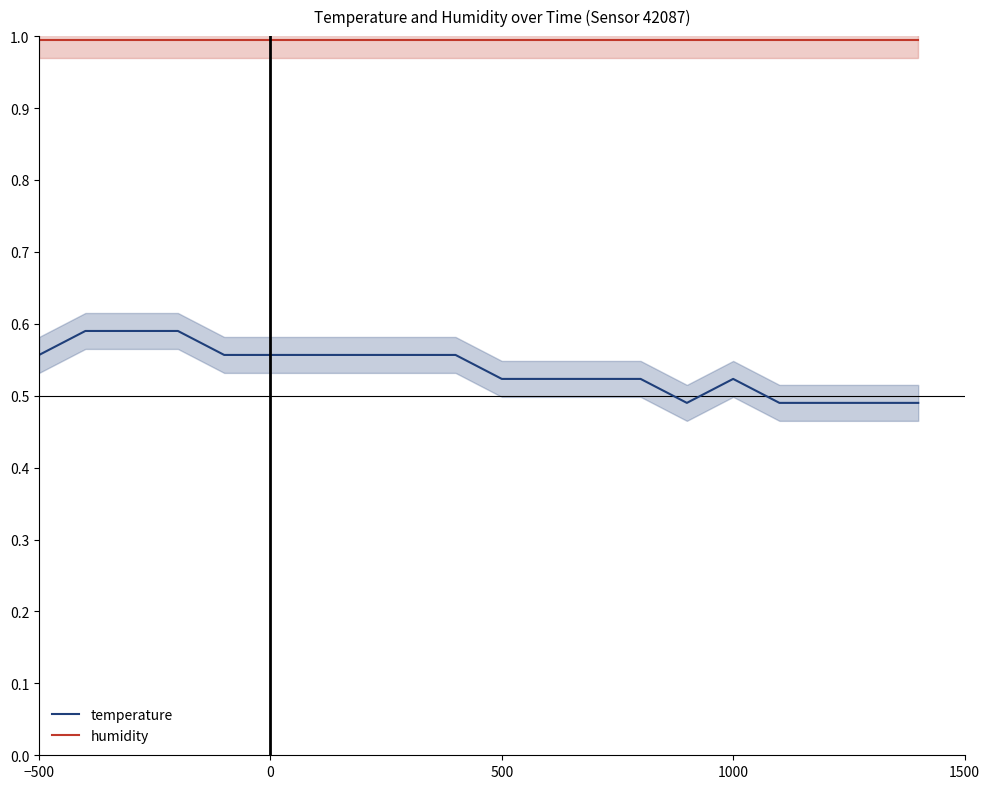

True or false: temperature and humidity cross at least once.

False